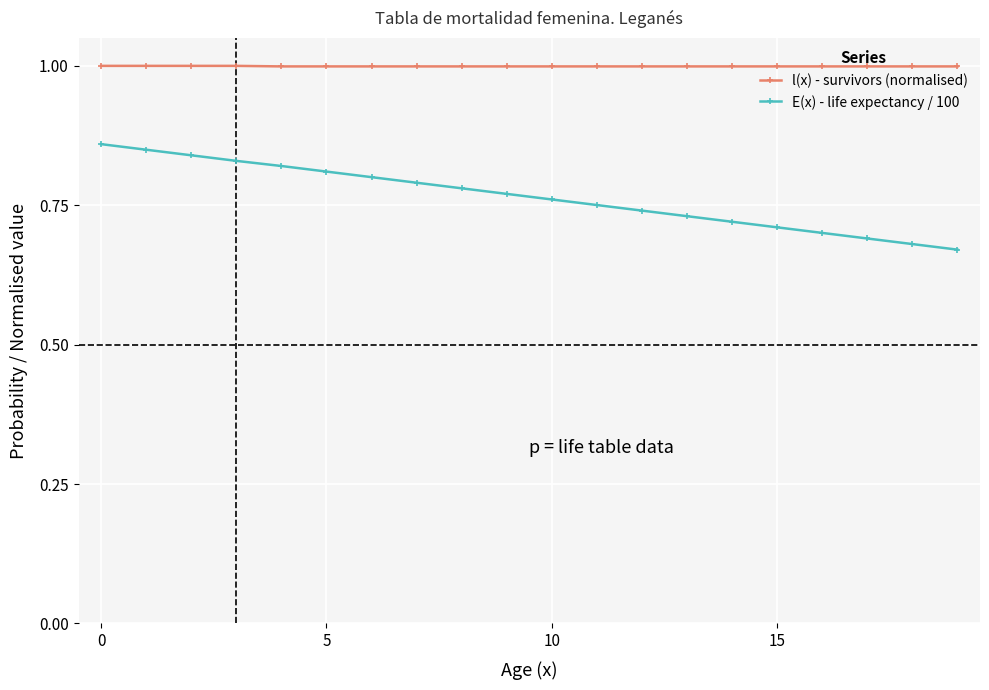

True or false: l(x) - survivors (normalised) and E(x) - life expectancy / 100 intersect in this chart.

False